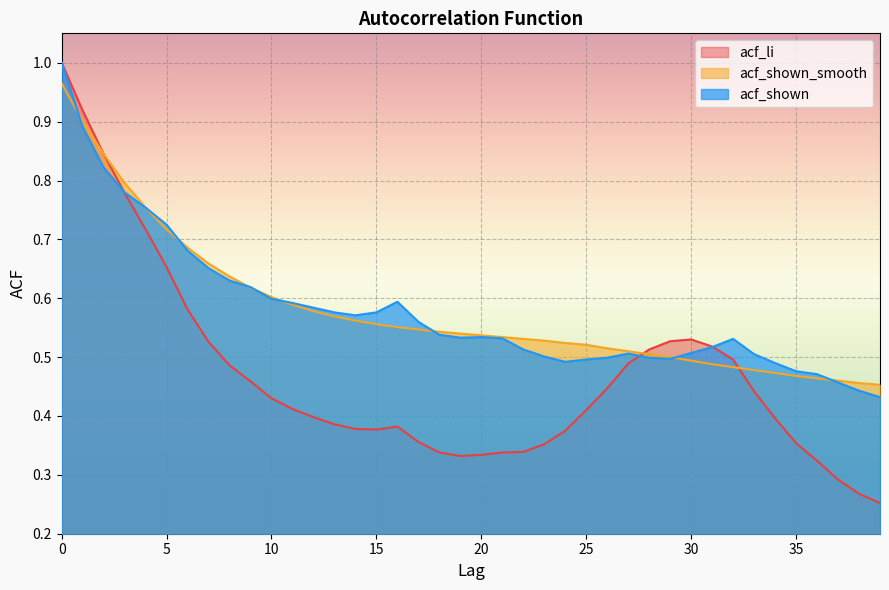

True or false: acf_shown and acf_li intersect in this chart.

True